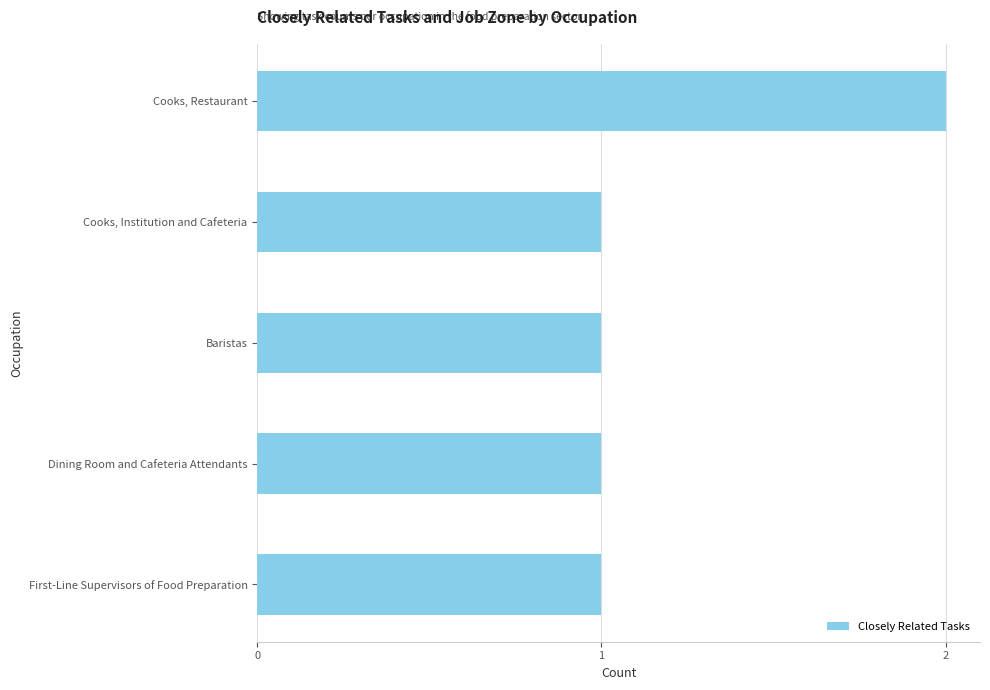

Count the number of categories in the chart.

5